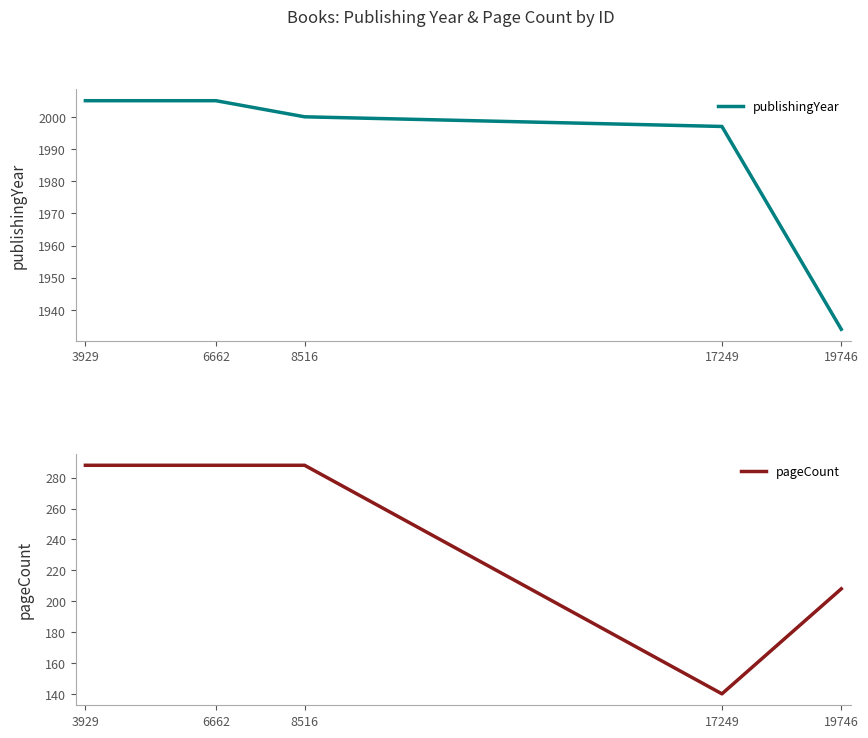

Where does the publishingYear series first go above 2000?

6662